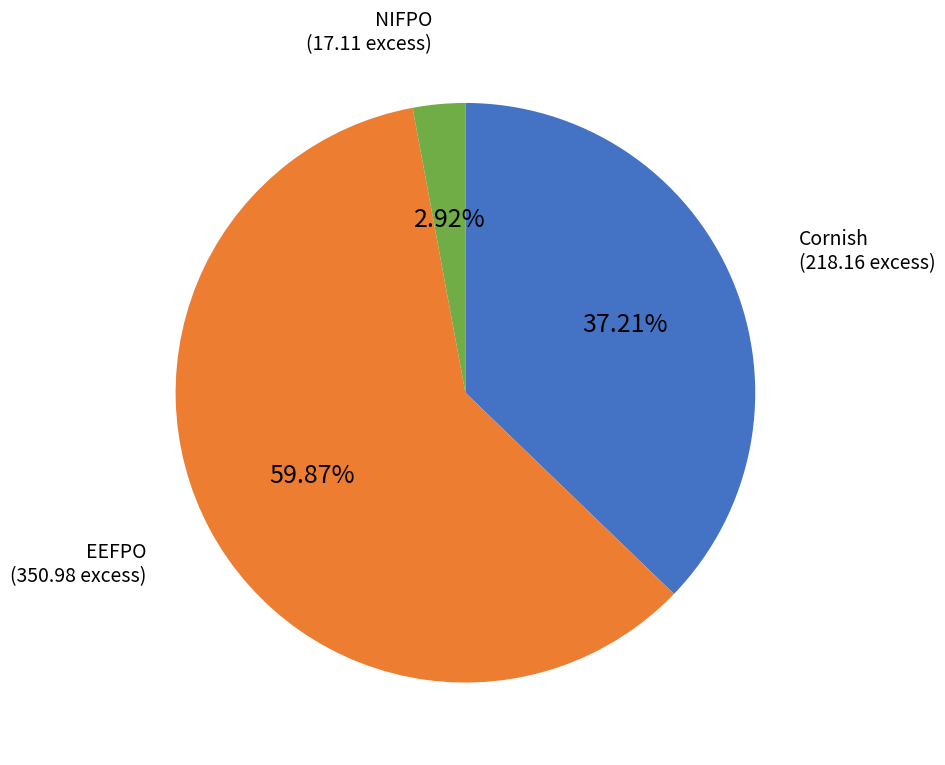

Is EEFPO the majority of the pie?

Yes